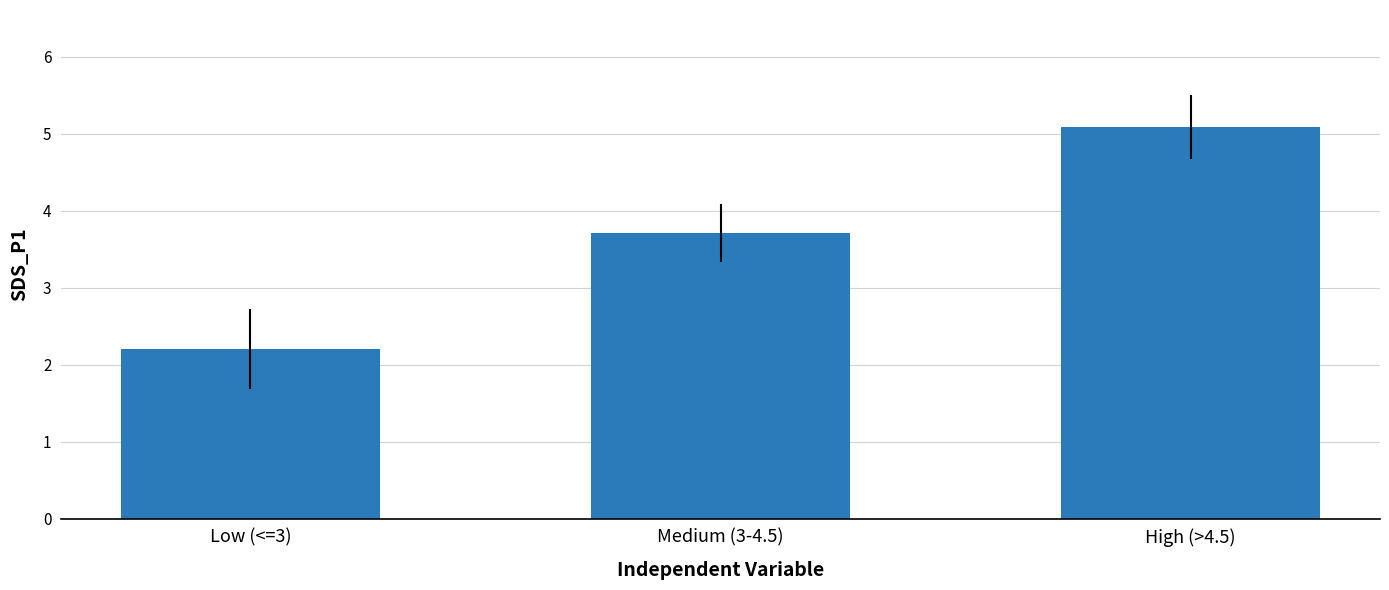

List the labels in order of value, largest first.

High (>4.5), Medium (3-4.5), Low (<=3)